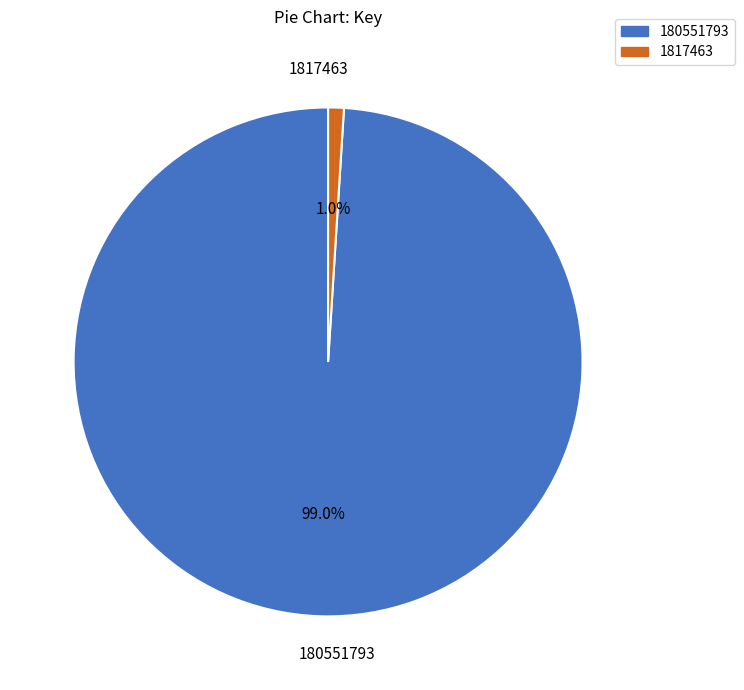

Count the number of slices in the pie.

2